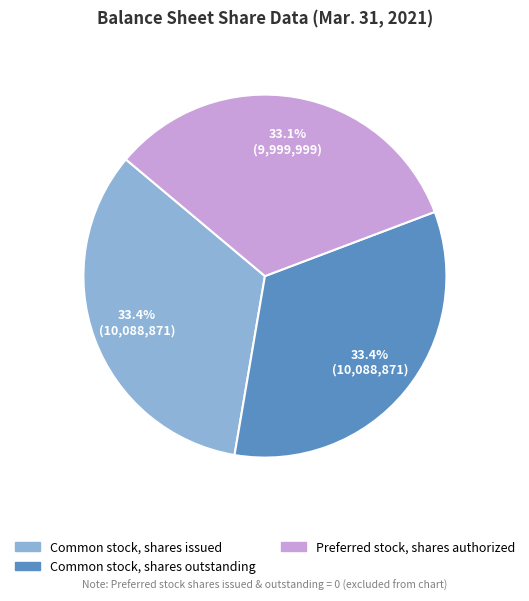

Is there a majority slice in this chart?

No